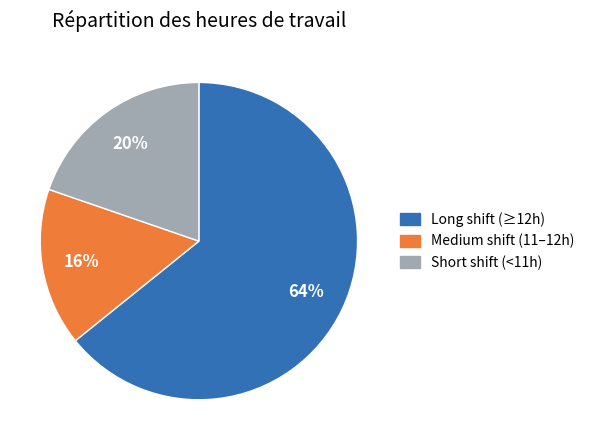

Combined, do Short shift (<11h) and Medium shift (11–12h) account for over 50%?

No